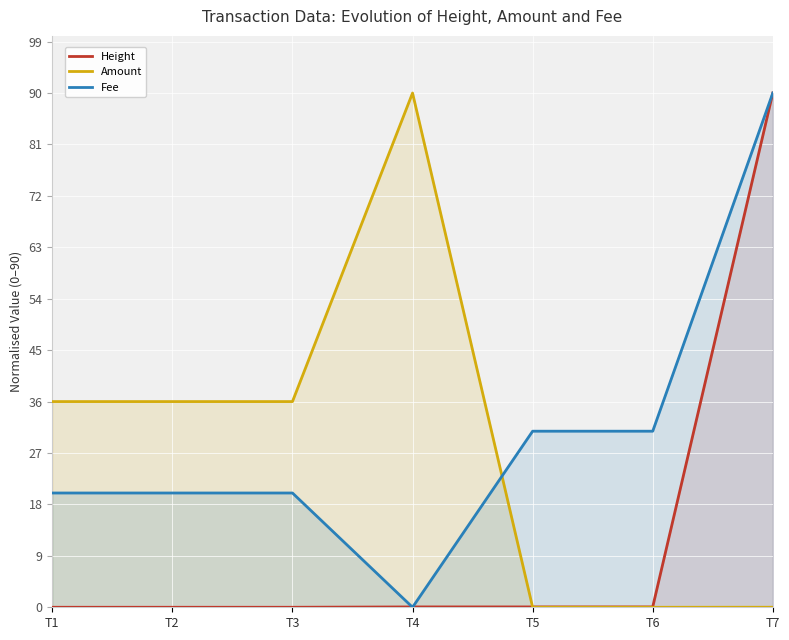

What is the average value of the Height series?

12.9